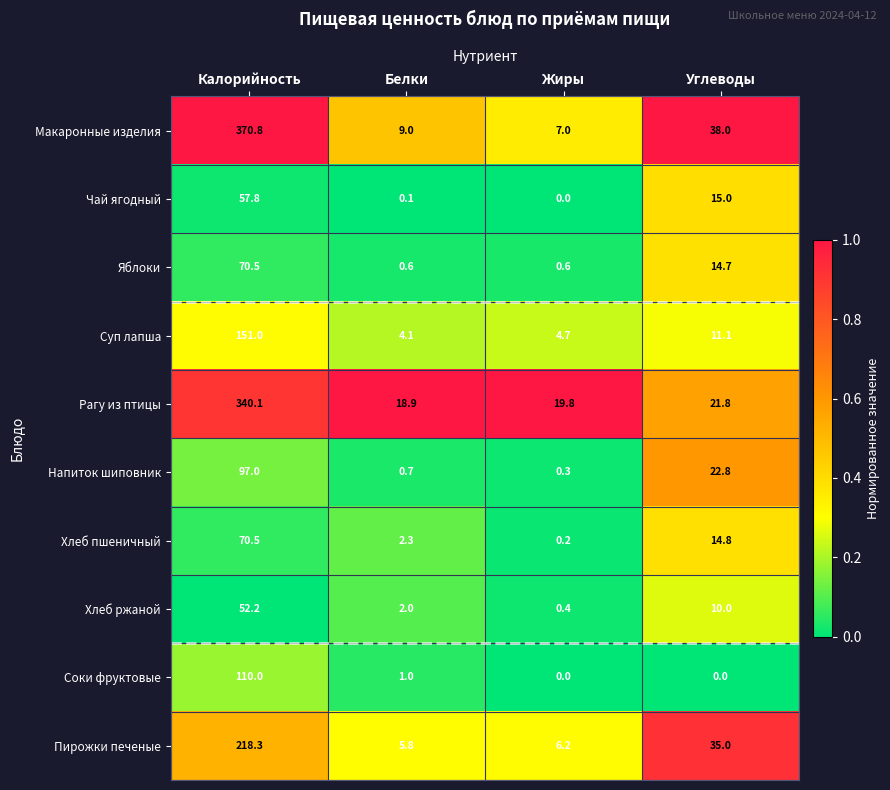

The value of Хлеб пшеничный at Белки is 3.6. True or false?

False